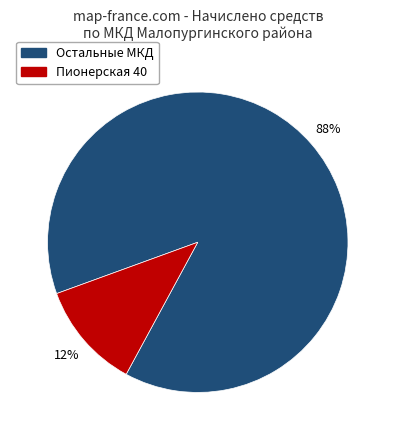

To the nearest percent, what is the average slice percentage?

50%